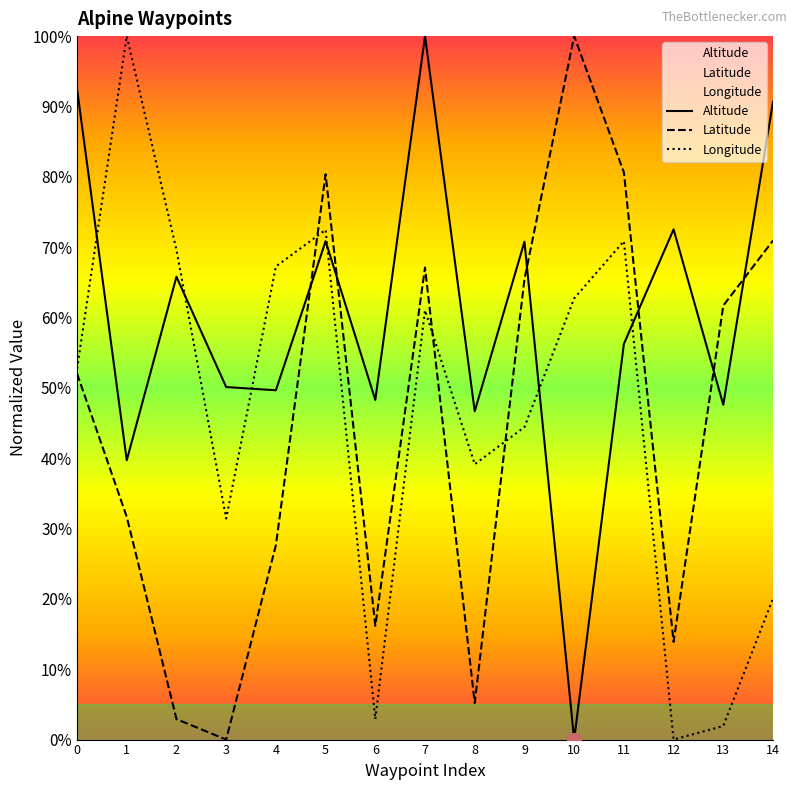

Does the chart have visible grid lines?

No